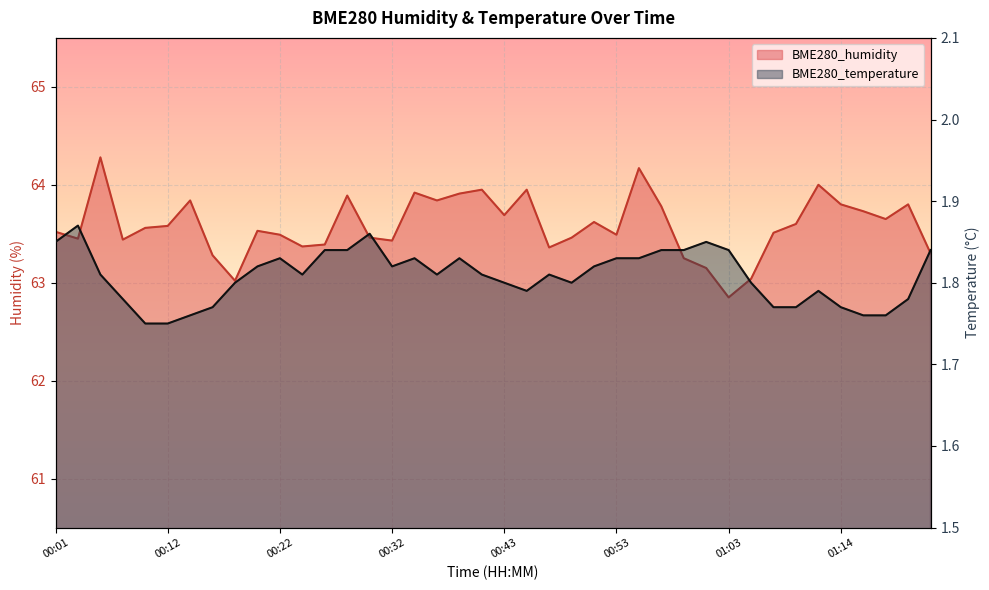

What is the minimum value shown in the chart?

1.8